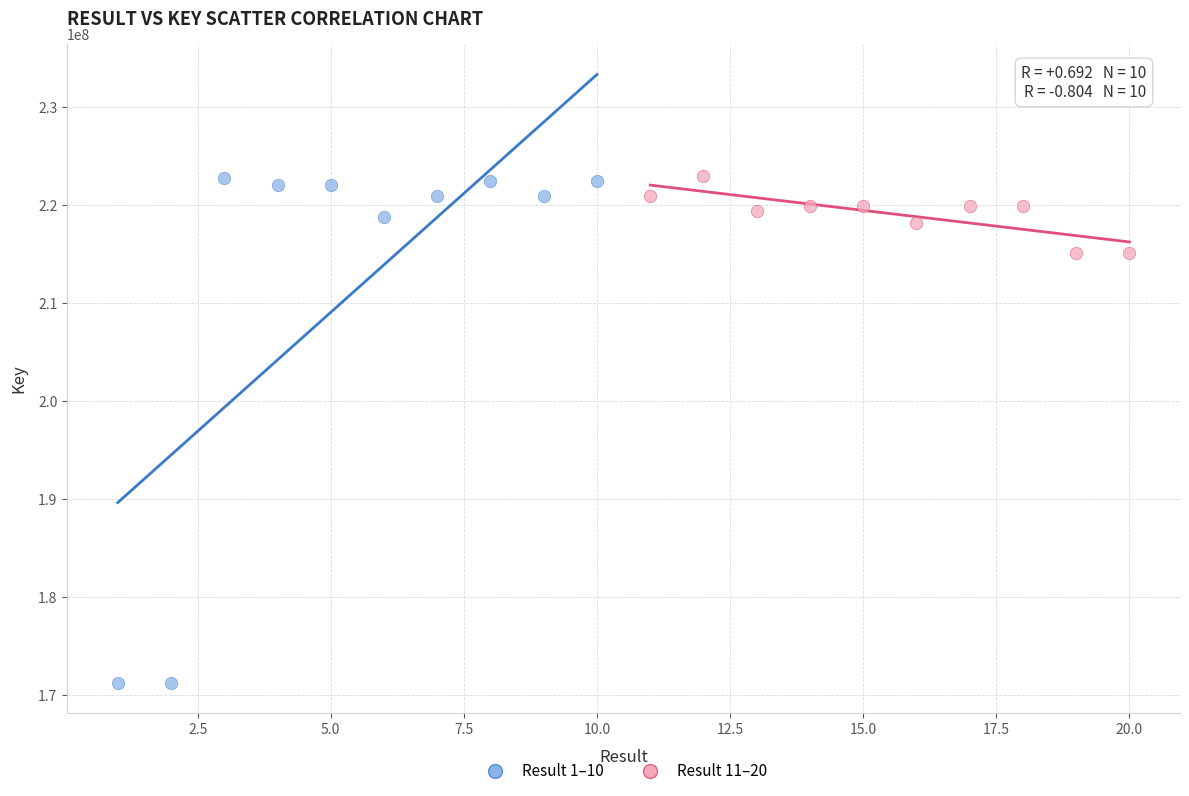

Which series contains the lowest Y value?

Result 1–10